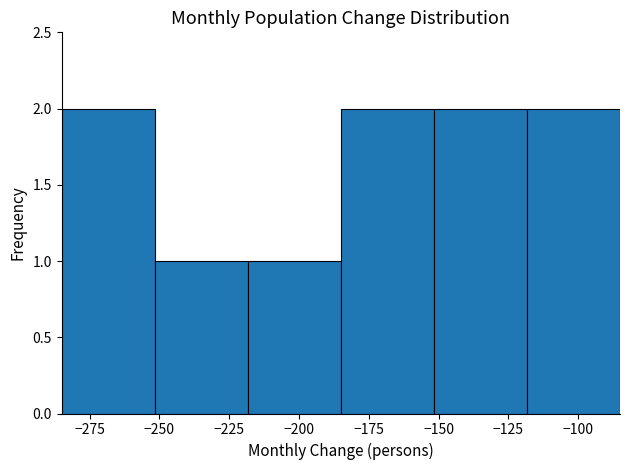

Reading left to right, transcribe this chart: for each bar, give the range it covers on the x-axis and its height. Neither the bar edges nor the heights are printed on the chart, so give them approximately, as read against the axes.

-285 to -250: 2
-250 to -220: 1
-220 to -185: 1
-185 to -150: 2
-150 to -120: 2
-120 to -85: 2